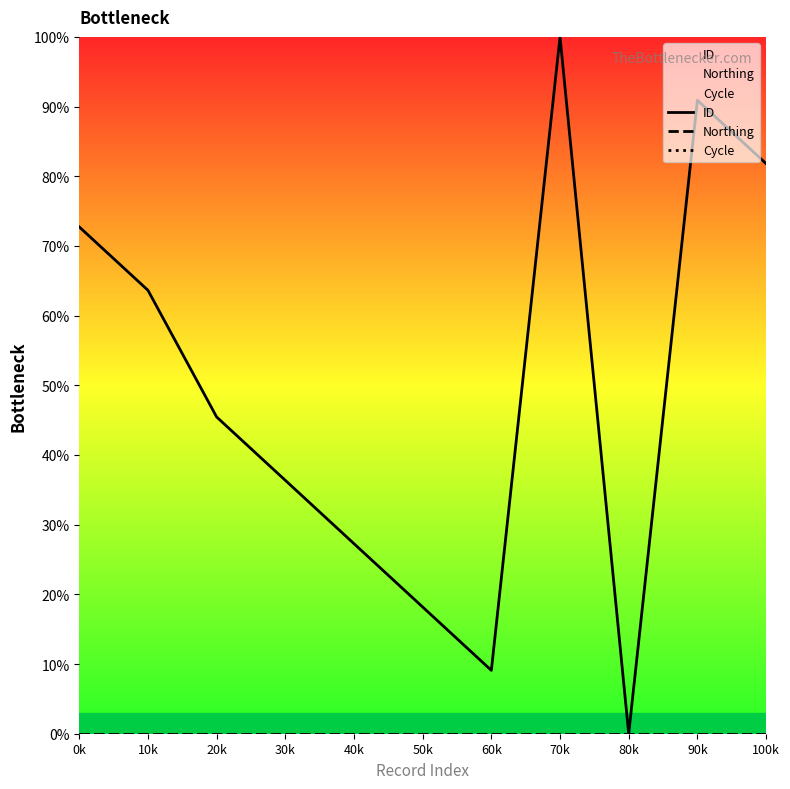

What is the label of the 8th point from the right?

30k